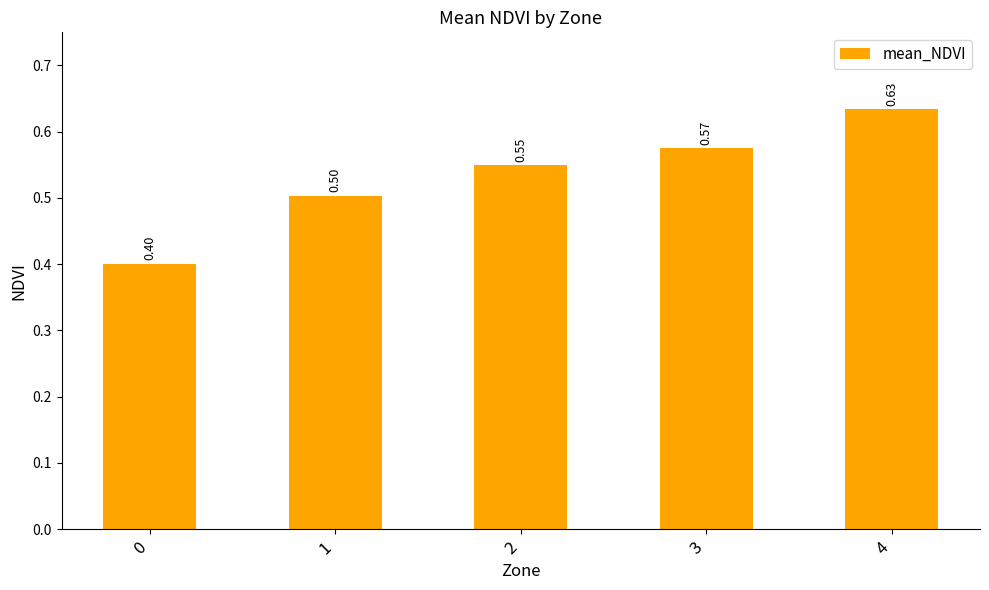

What is the change in value from 3 to 4?

+0.1